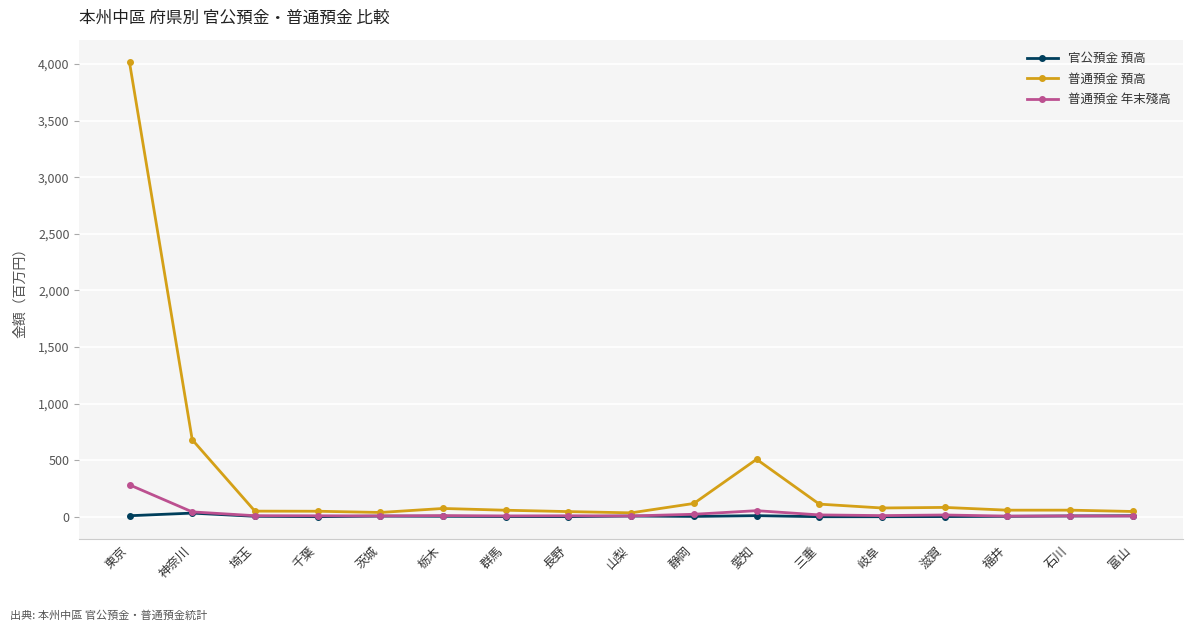

At which category is the sum across all series the highest?

東京